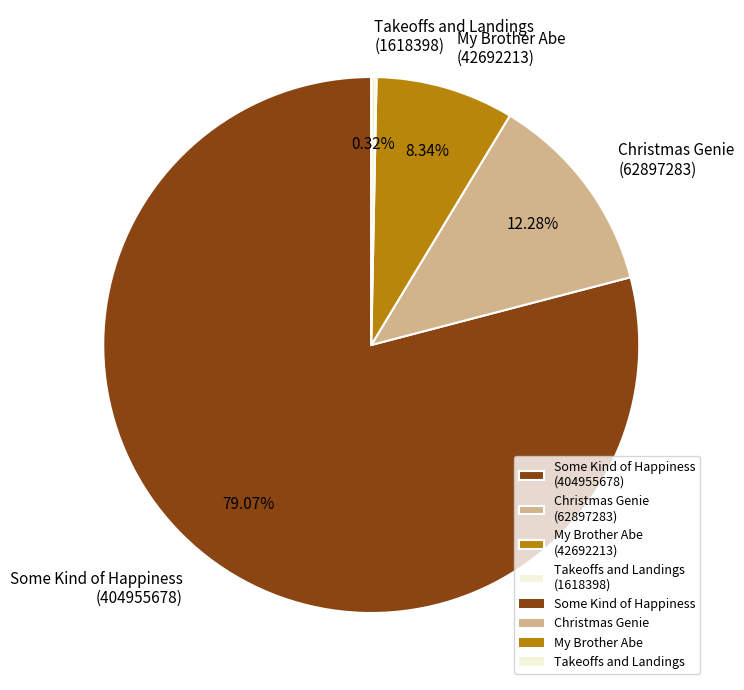

What percentage do Takeoffs and Landings and Christmas Genie together represent?

12.6%